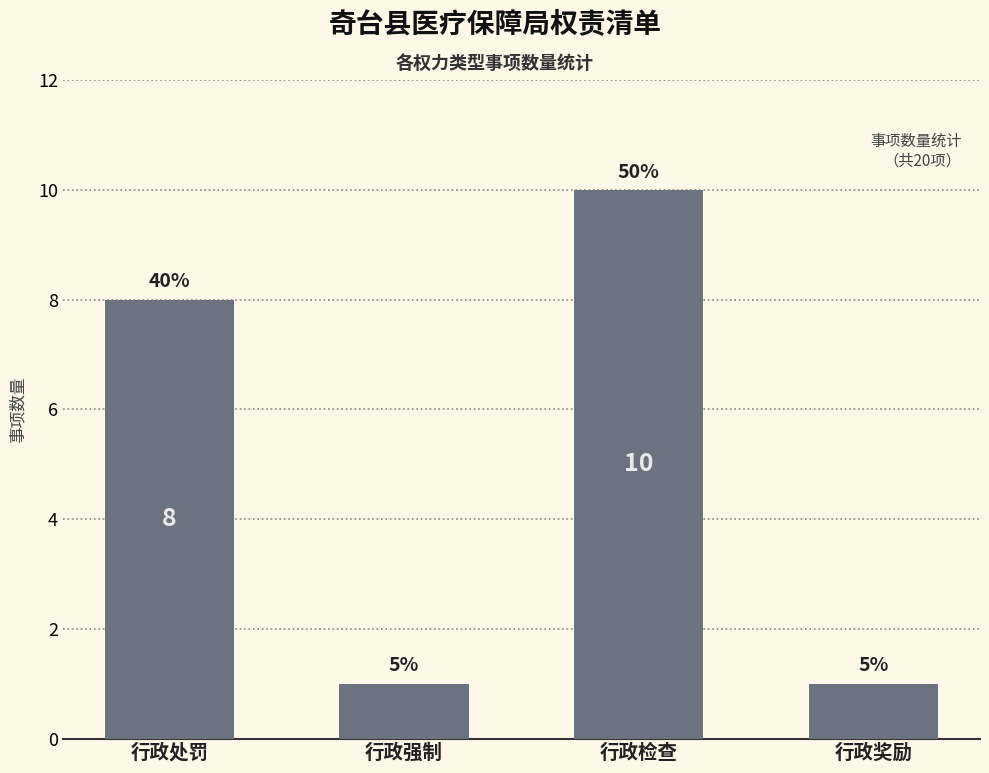

How many bars are there in total?

4